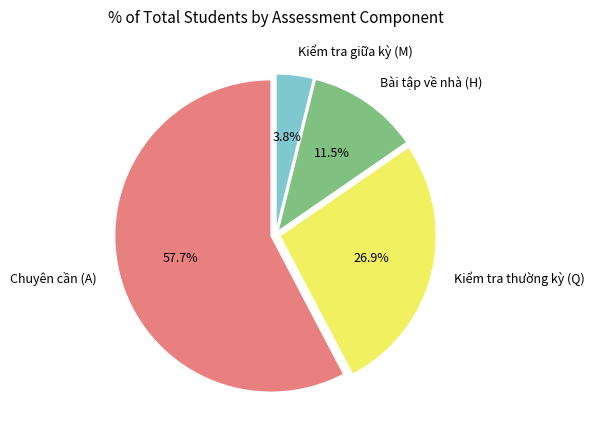

Rank the categories by value from highest to lowest.

Chuyên cần (A), Kiểm tra thường kỳ (Q), Bài tập về nhà (H), Kiểm tra giữa kỳ (M)